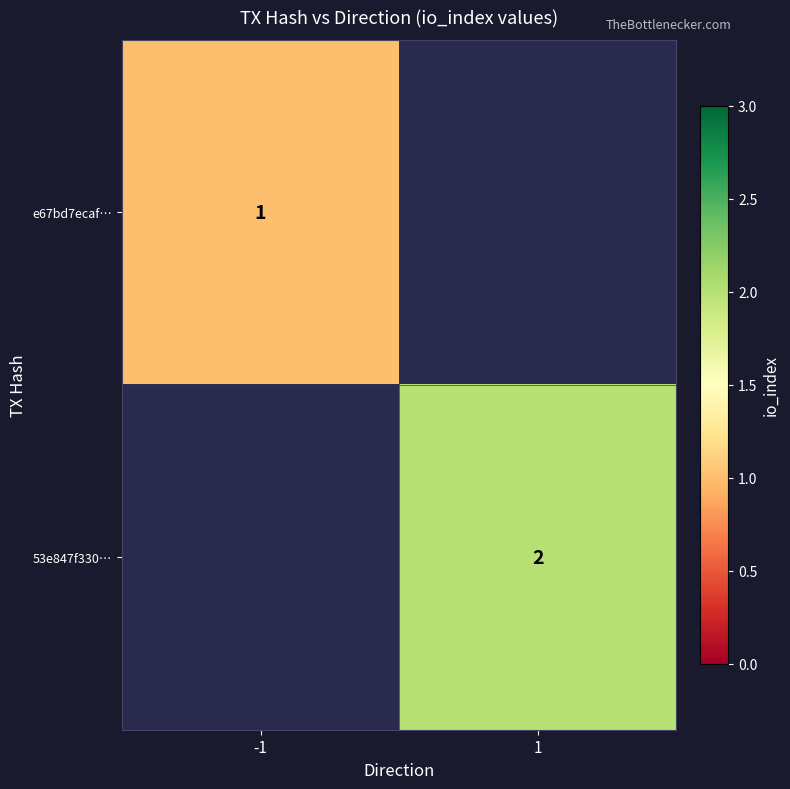

How many distinct data groups are displayed?

2